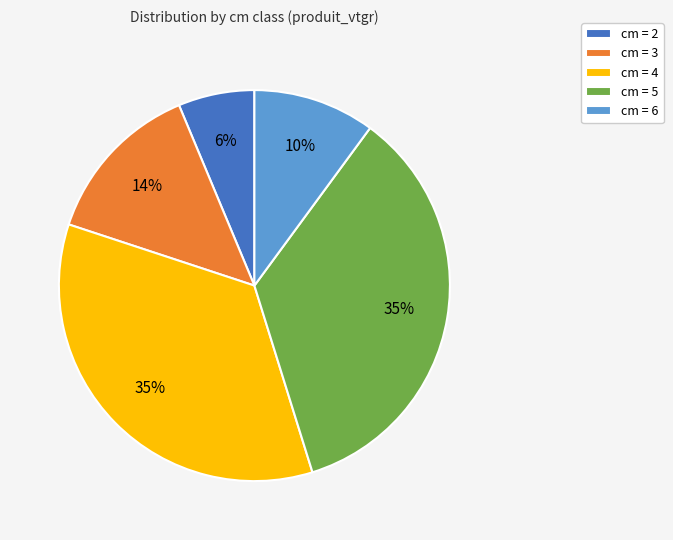

Is the sum of cm = 5 and cm = 4 greater than half?

Yes